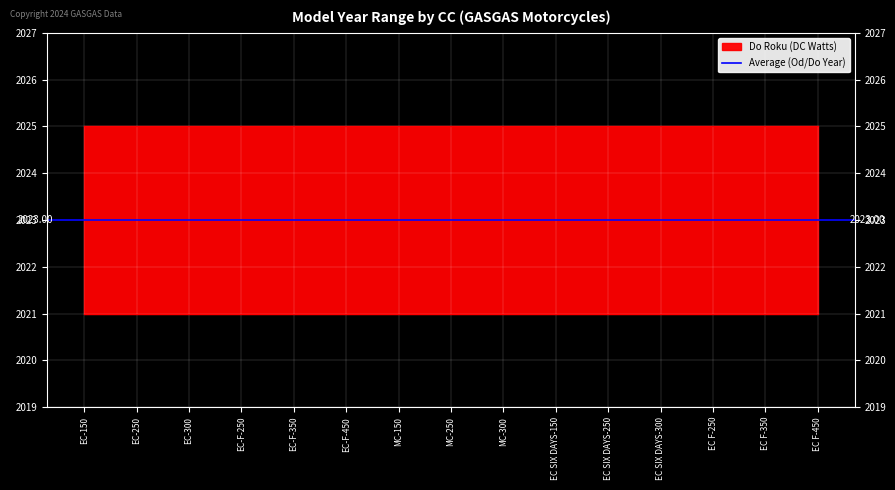

What is the value of the Od roku point at the 7th from the left?

2021